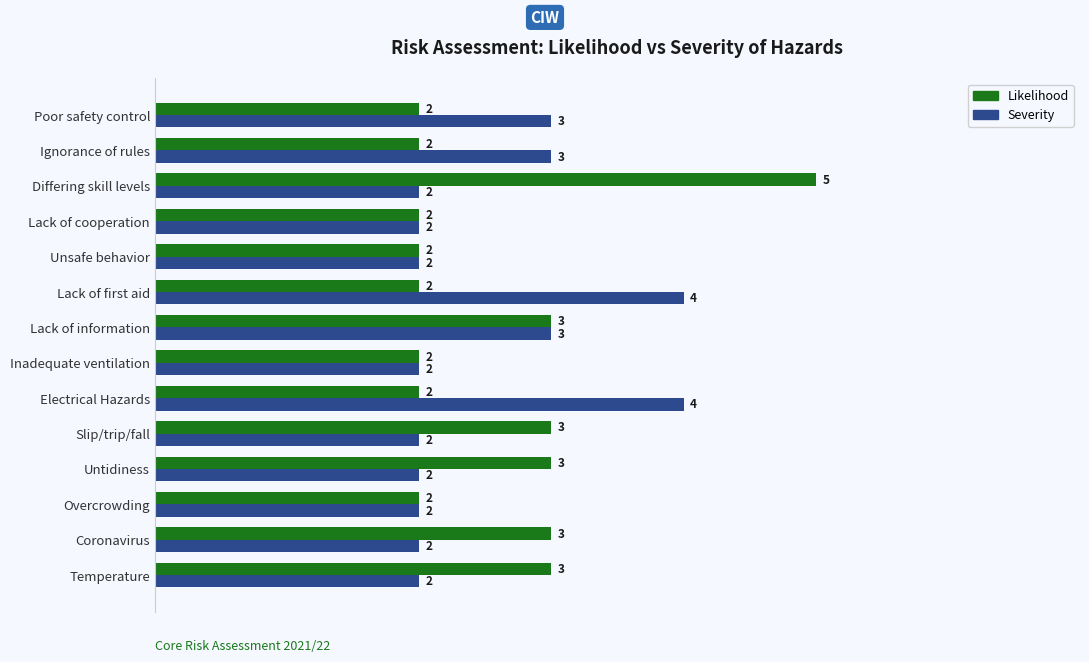

What is the maximum value shown in the chart?

5